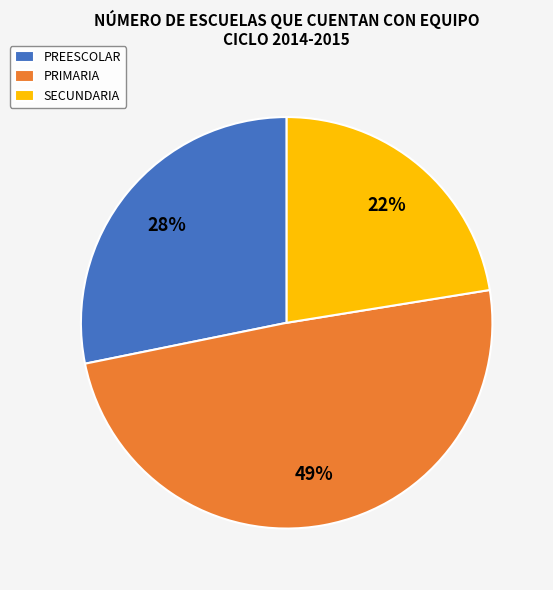

To the nearest percent, what is the combined percentage of SECUNDARIA and PREESCOLAR?

51%